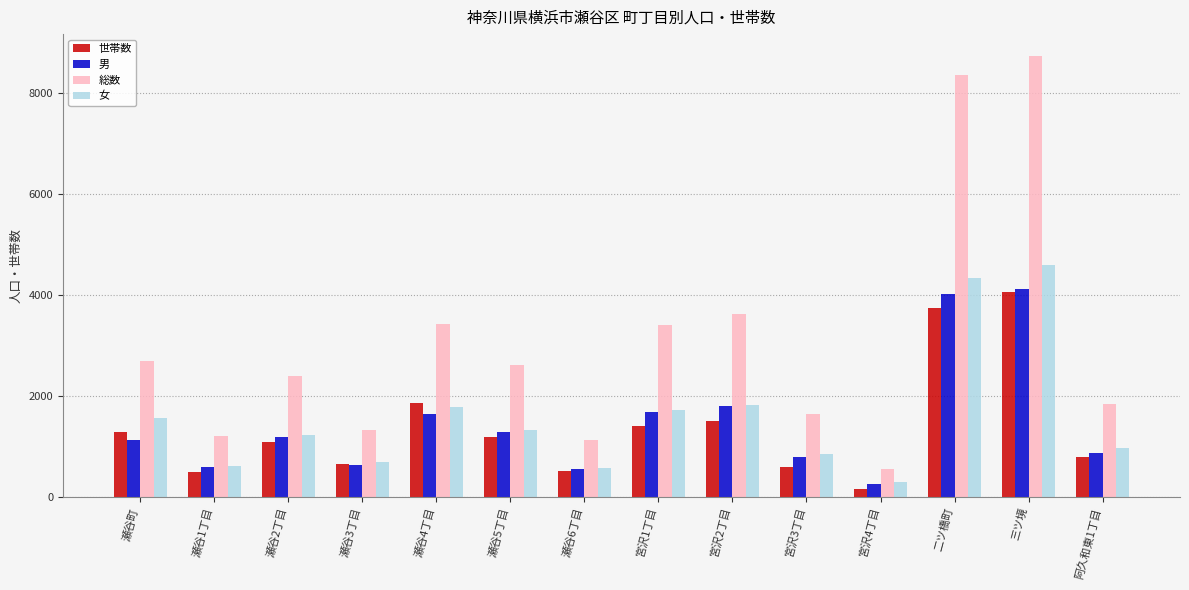

At which category is the sum across all series the highest?

三ツ境